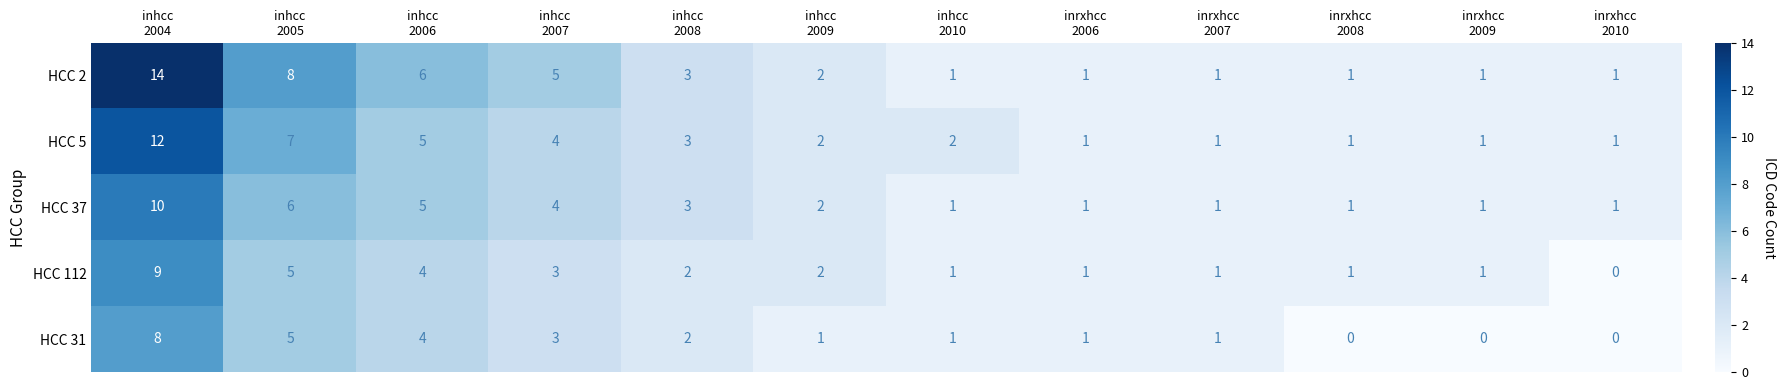

What is the difference between the maximum and minimum values in the HCC 31 series?

8